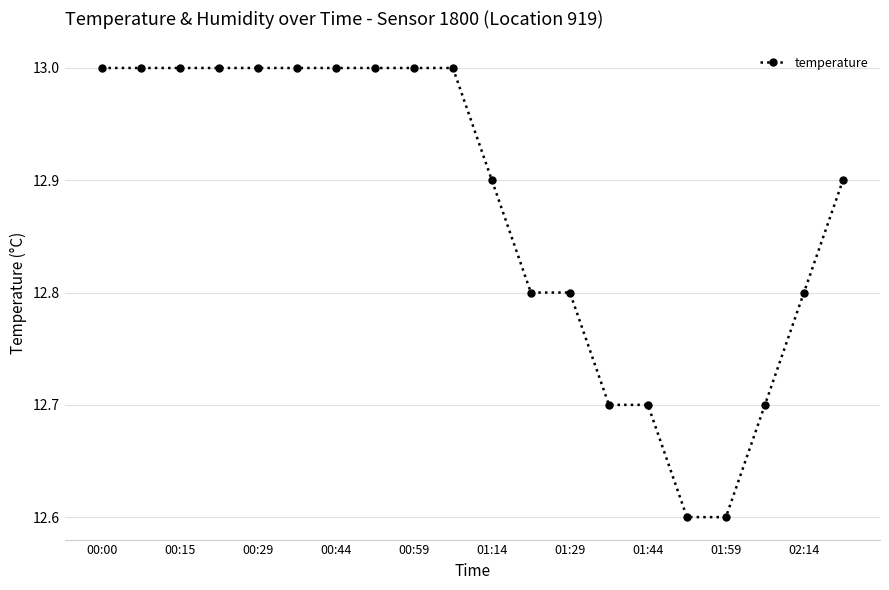

What is the smallest value displayed?

12.6